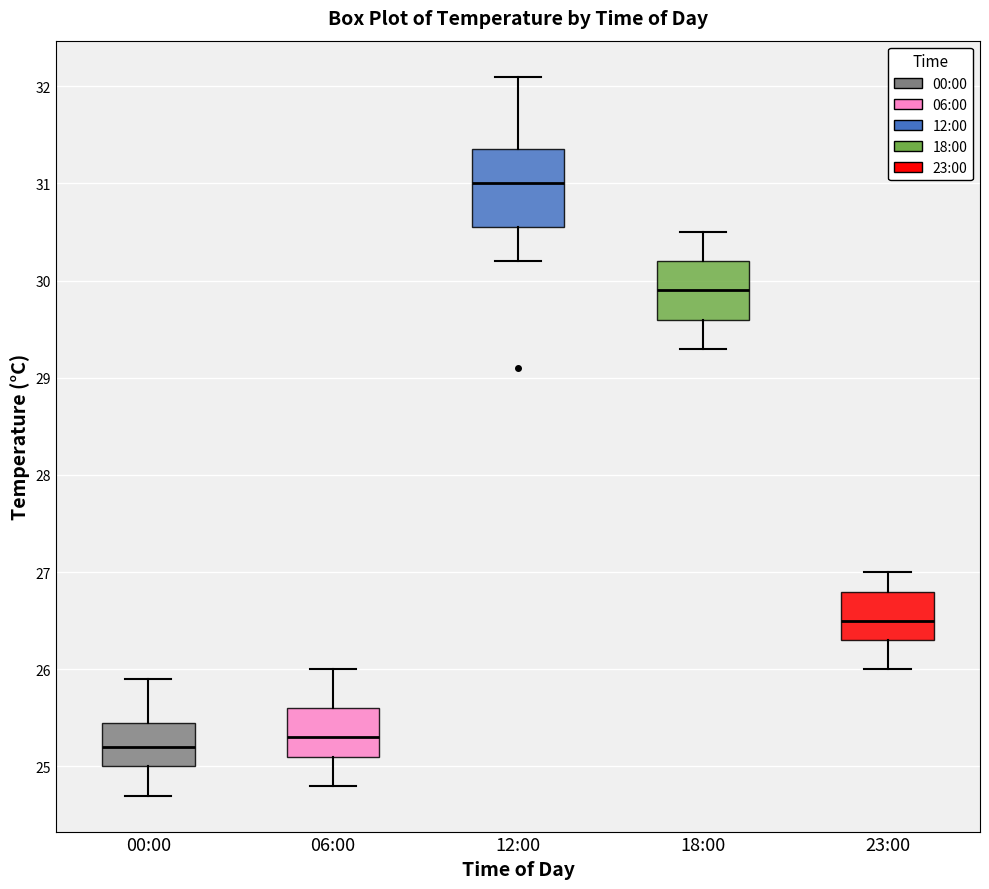

Reading left to right, read every box against the y-axis: the position of its median line, the range the box covers, and the ends of its whiskers. The values are not printed on the chart, so give them approximately, as read against the axis.

00:00: median 25.2, box 25.0 to 25.5, whiskers 24.7 to 25.9
06:00: median 25.3, box 25.1 to 25.6, whiskers 24.8 to 26.0
12:00: median 31.0, box 30.6 to 31.4, whiskers 30.2 to 32.1
18:00: median 29.9, box 29.6 to 30.2, whiskers 29.3 to 30.5
23:00: median 26.5, box 26.3 to 26.8, whiskers 26.0 to 27.0